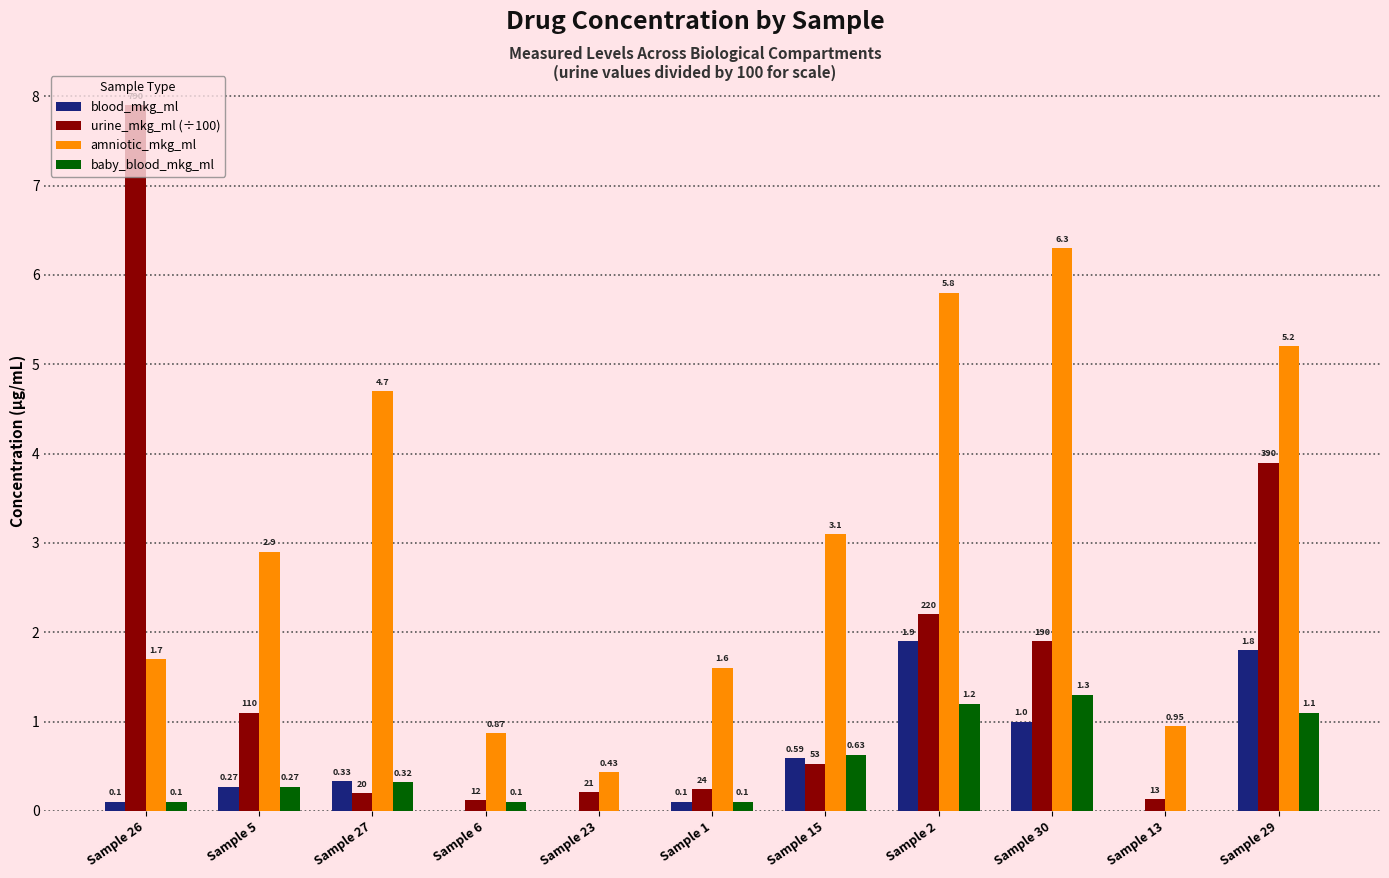

Between Sample 15 and Sample 30, which series saw the biggest shift?

amniotic_mkg_ml